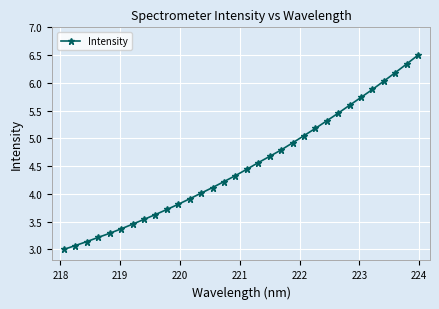

What is the sum of all values?

144.5